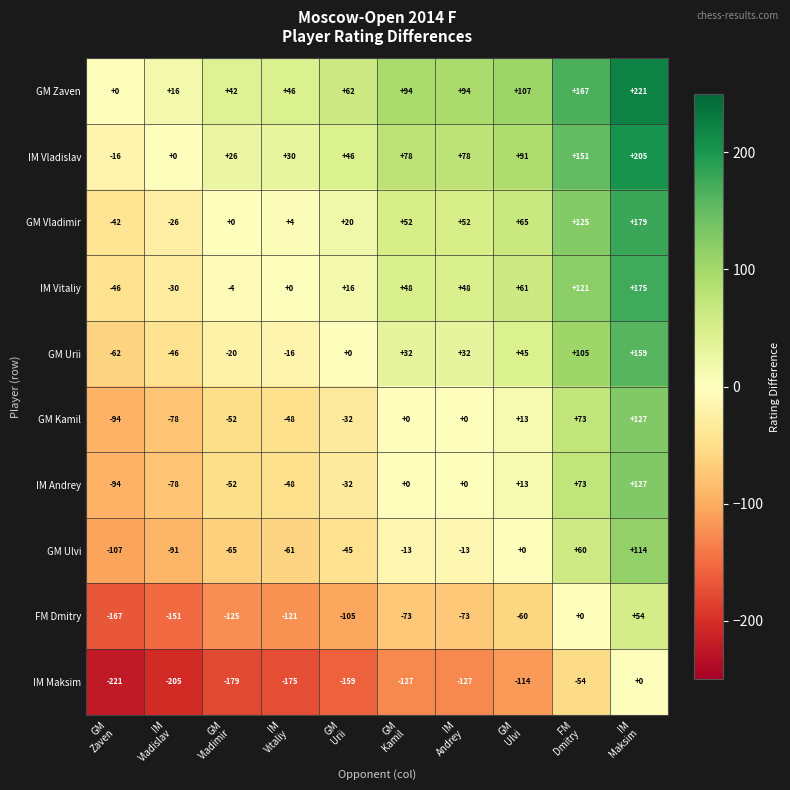

What is the lowest value of the GM Ulvi series?

-107